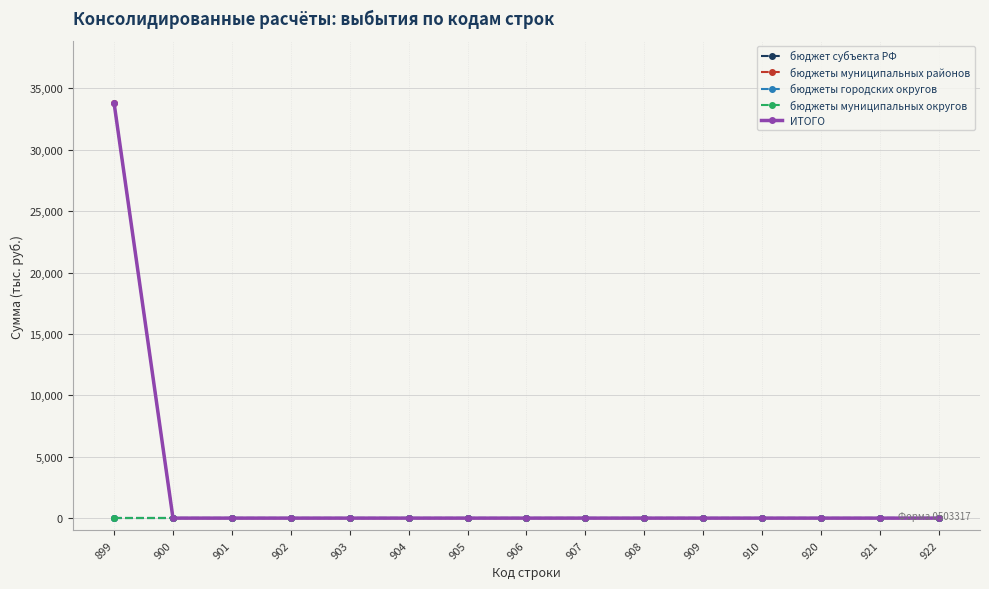

The value of ИТОГО at 906 is 0. True or false?

True